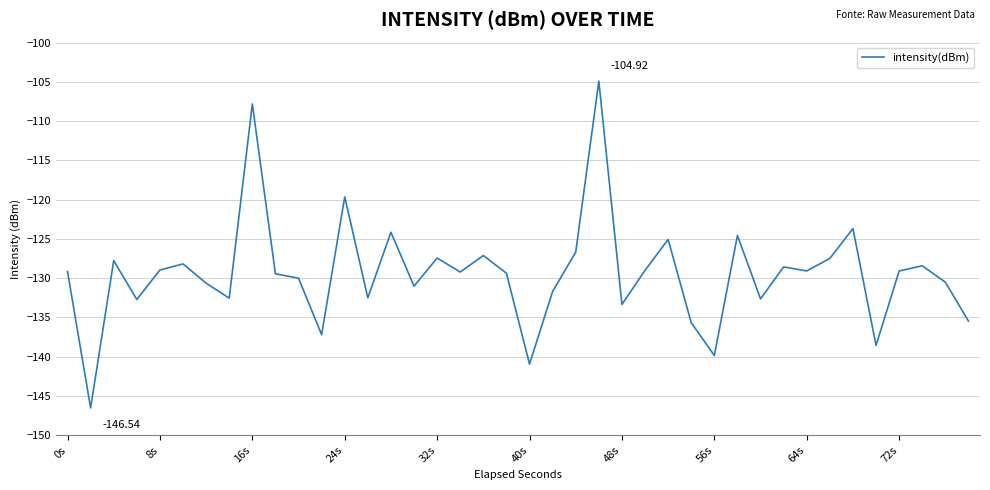

What is the difference between the maximum and minimum values?

41.6